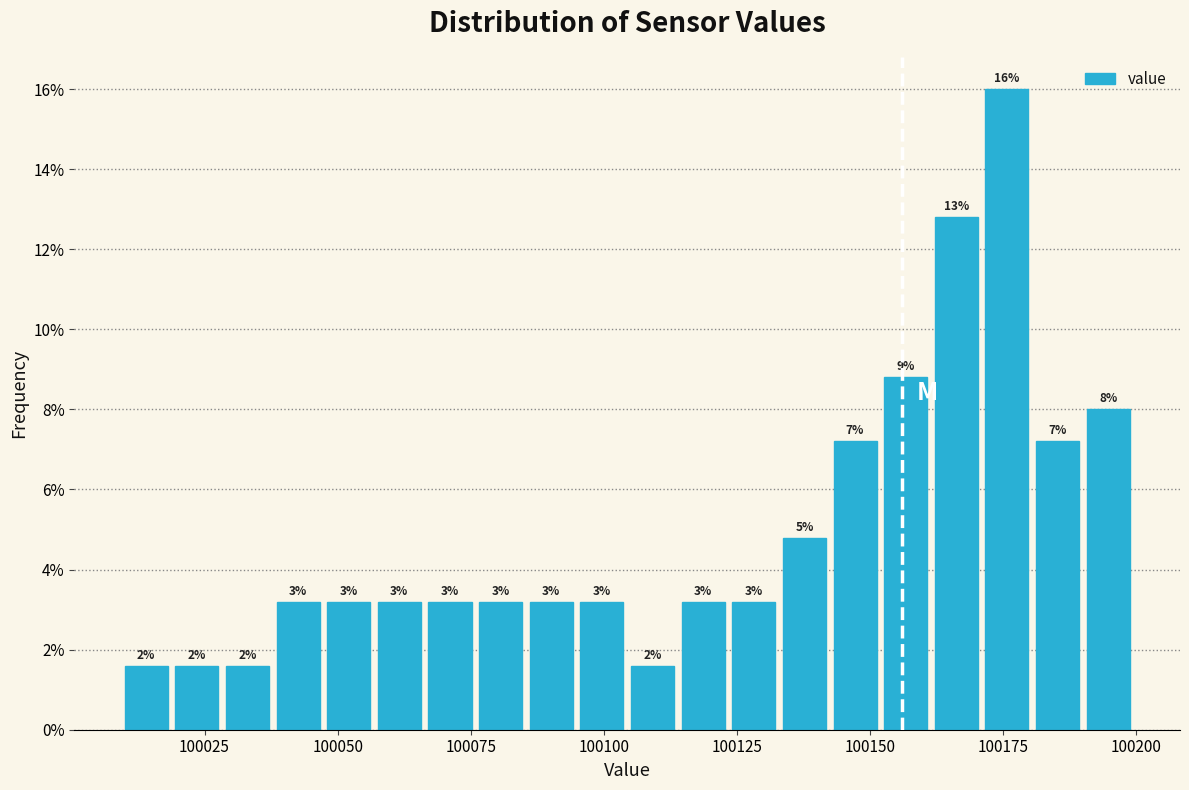

Read against the x-axis, roughly where is the centre of the tallest bar?

100175